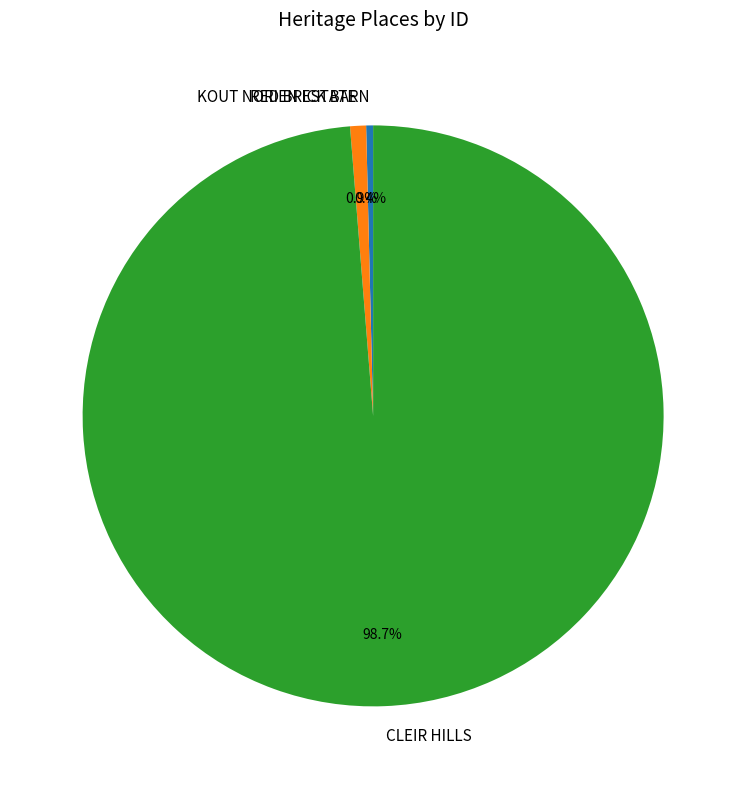

Is it true that RED BRICK BARN is 0% of the pie?

True